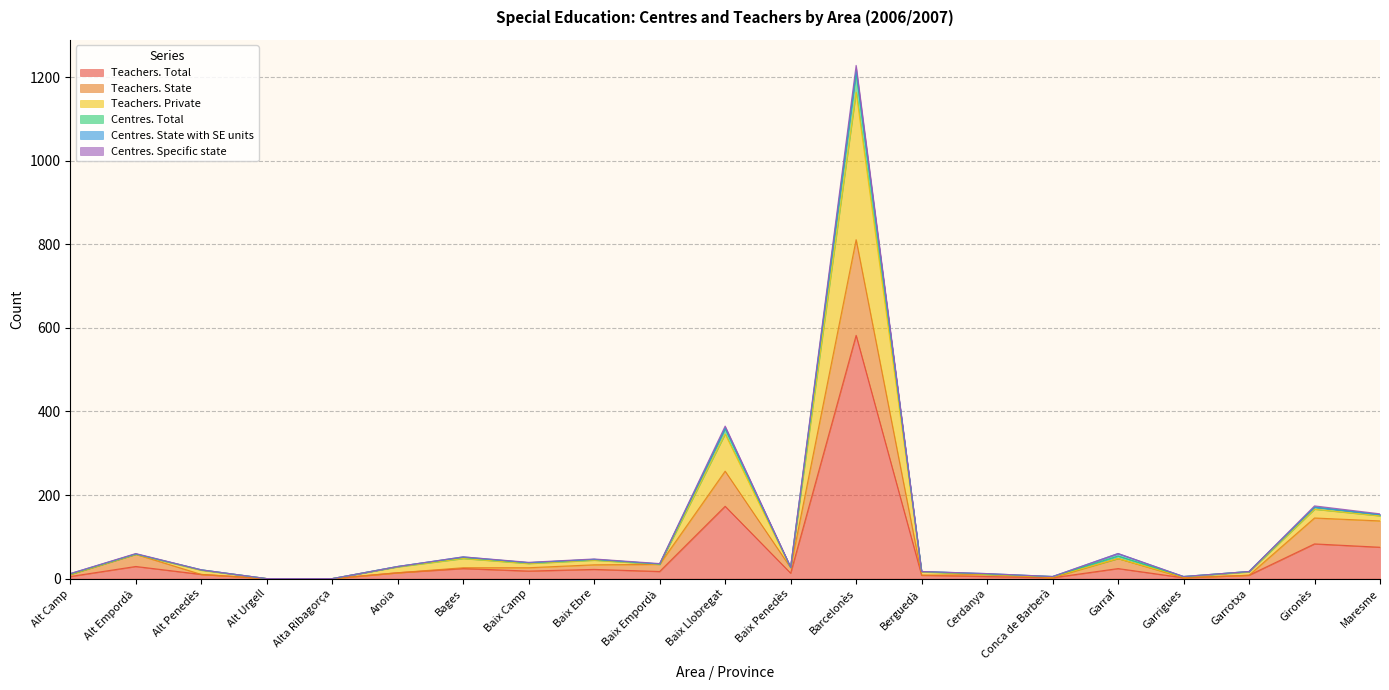

The Centres. Specific state series shows 812 at Alta Ribagorça. True or false?

False